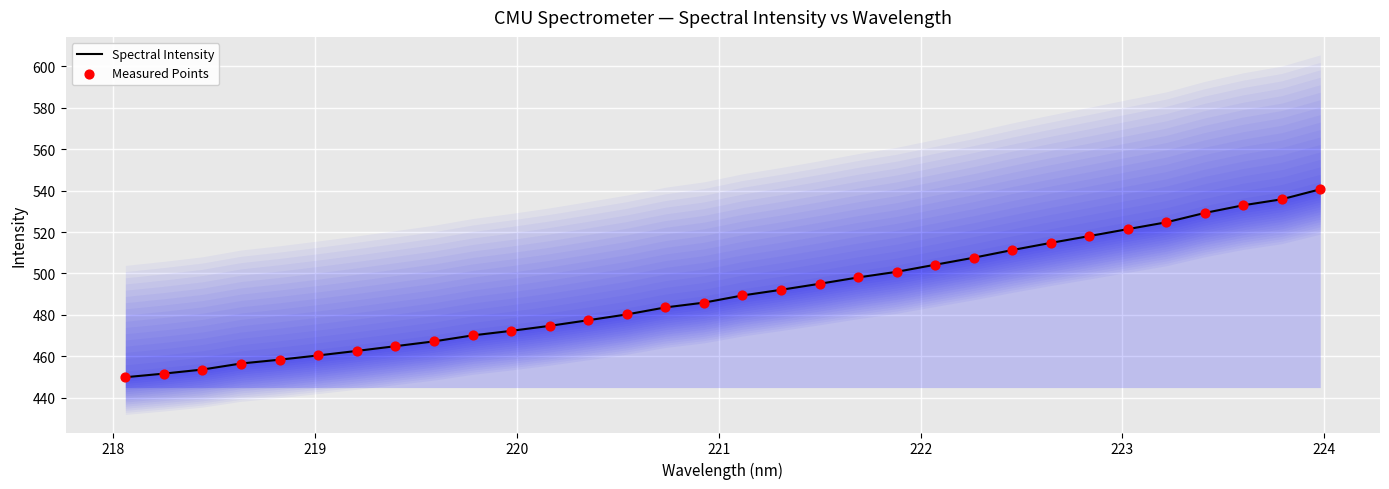

At how many categories does at least one series exceed 466?

24